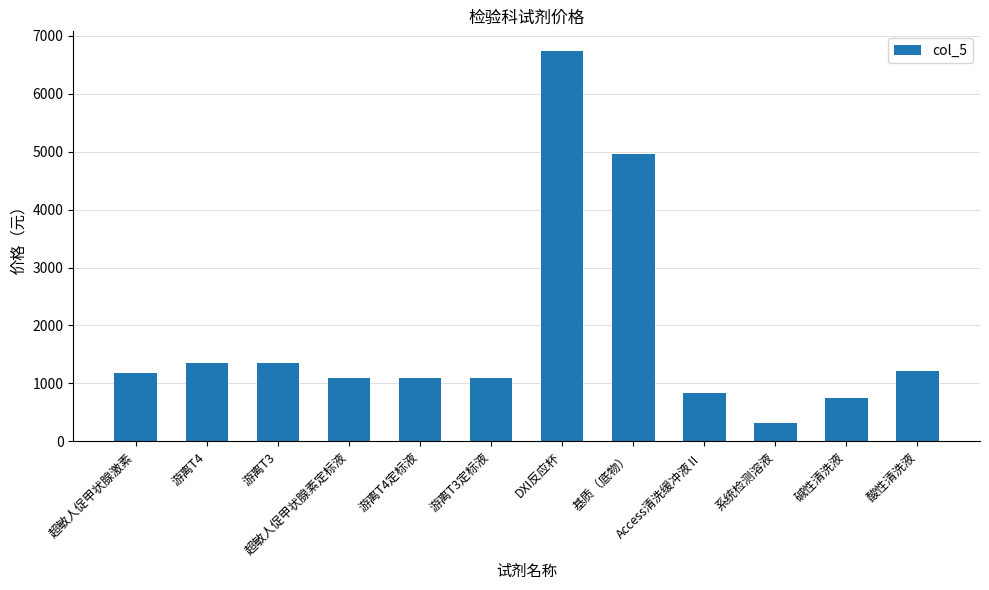

What is the ratio of the value at 游离T4 to the value at 游离T3?

1.0